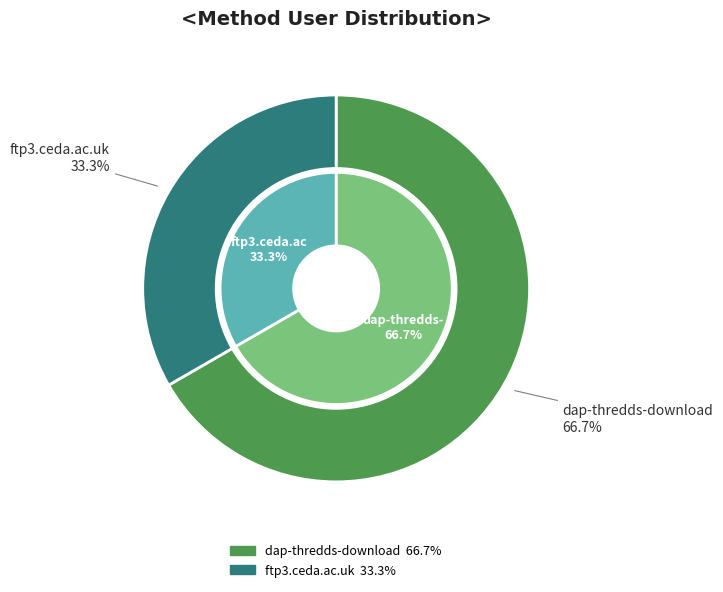

Combined, do ftp3.ceda.ac.uk and dap-thredds-download account for over 50%?

Yes